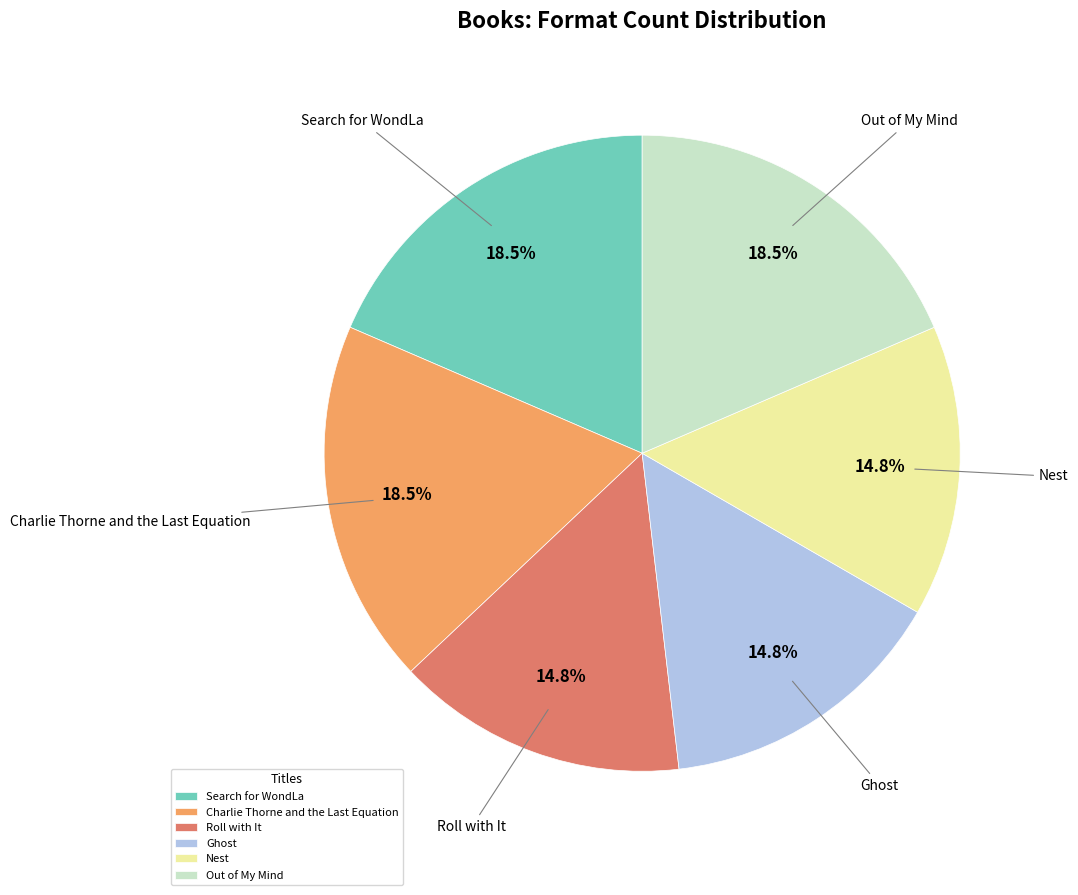

How many slices are in this pie chart?

6